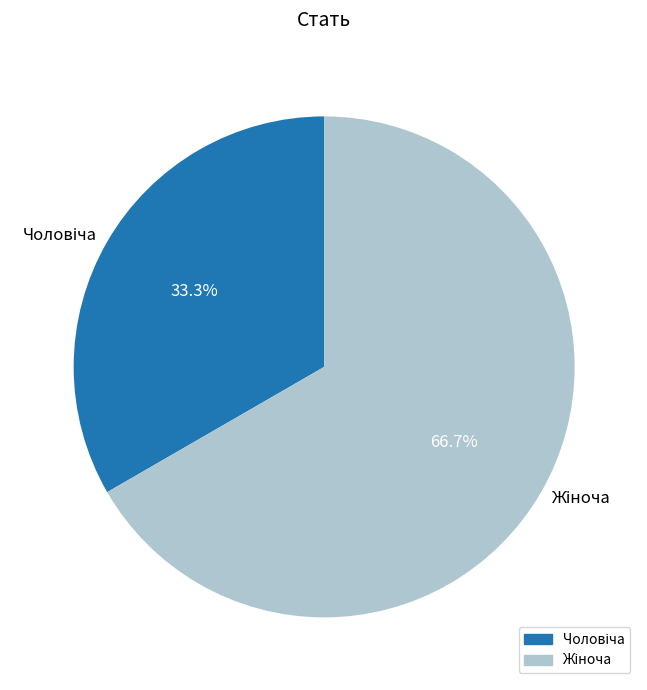

Is there any slice that represents more than half of the pie?

Yes